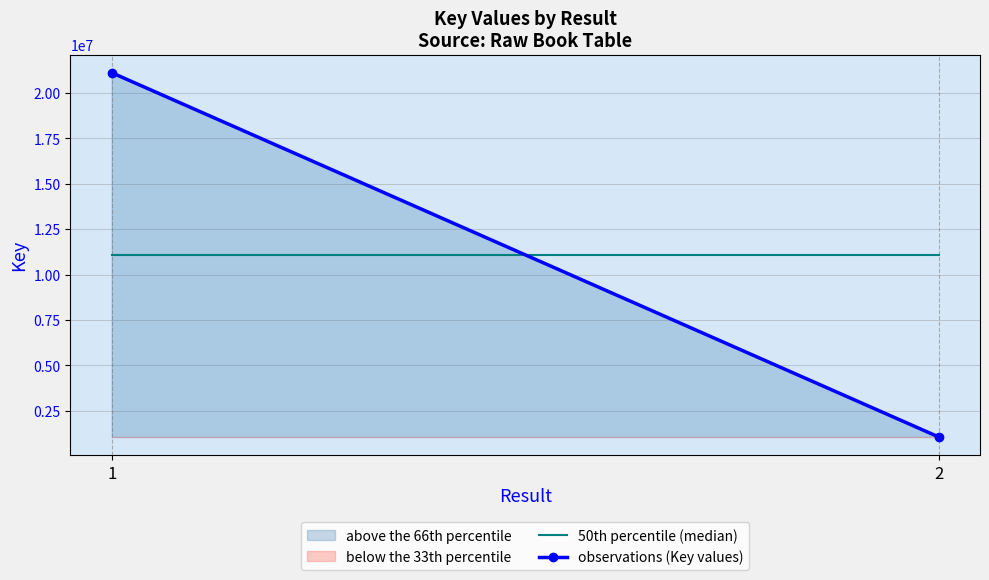

What is the total value across all series at 1?

20056699.7